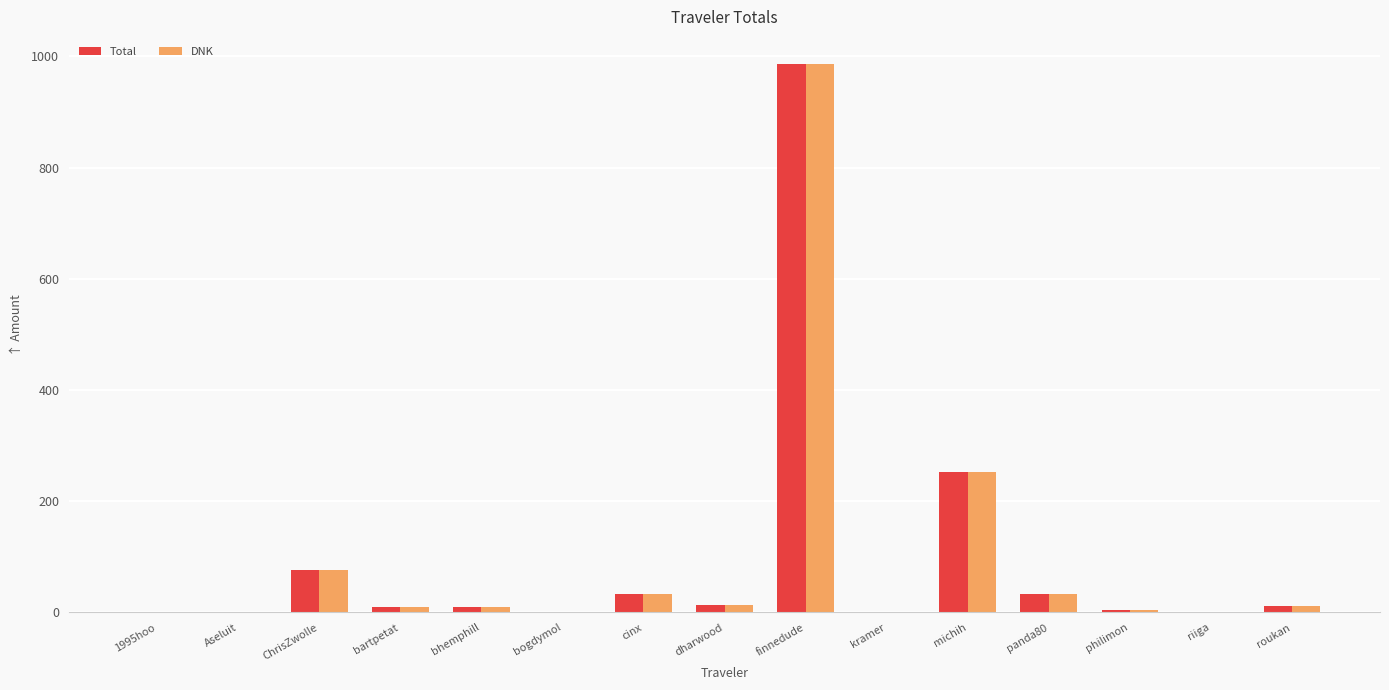

The value of Total at michih is 99.5. True or false?

False